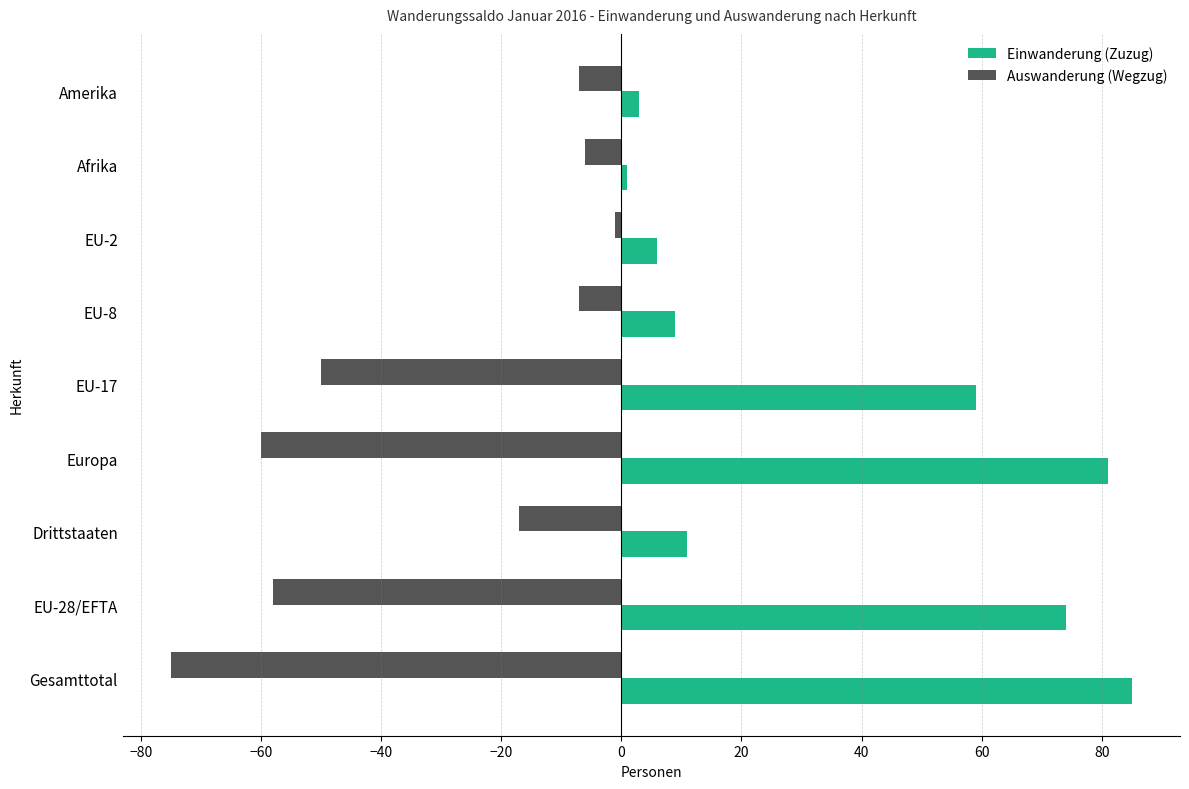

The value of Auswanderung (Wegzug) at Europa is -86. True or false?

False